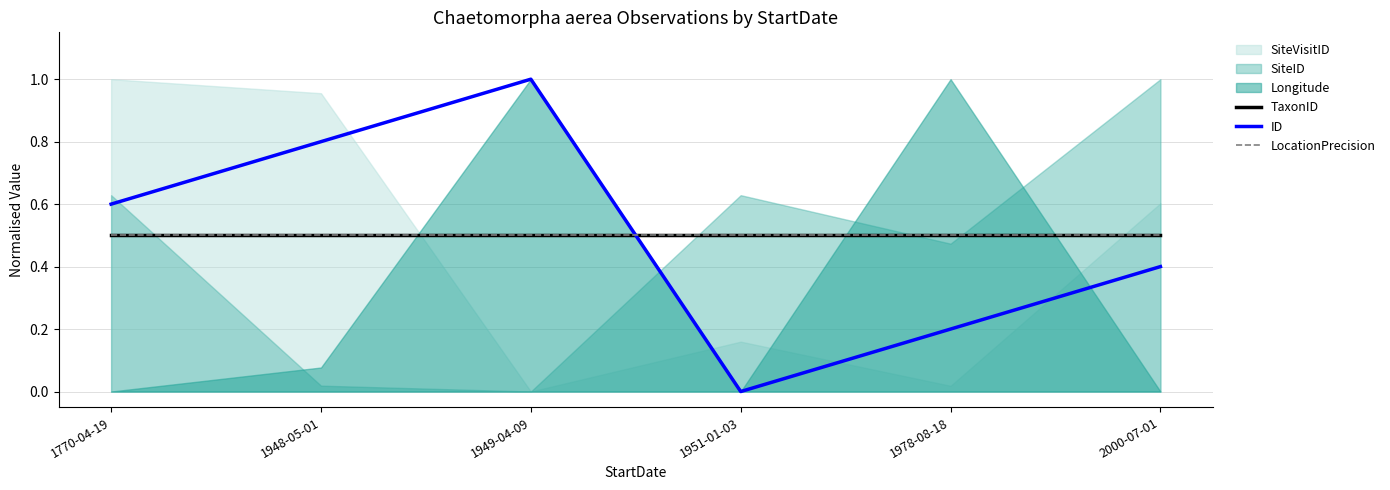

What is the value of the TaxonID point at the 6th from the left?

0.5